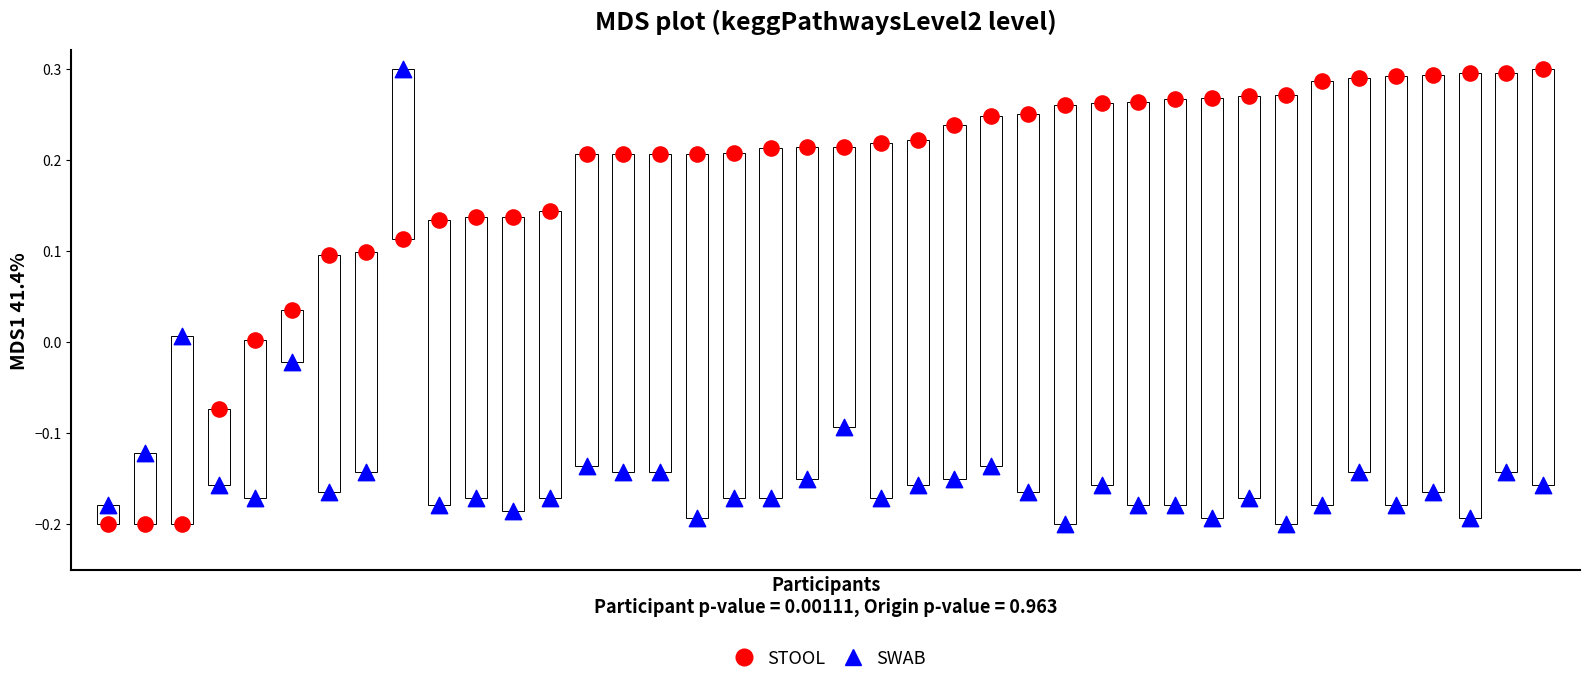

Across all data points, what is the range of Y values (max minus min)?

0.5